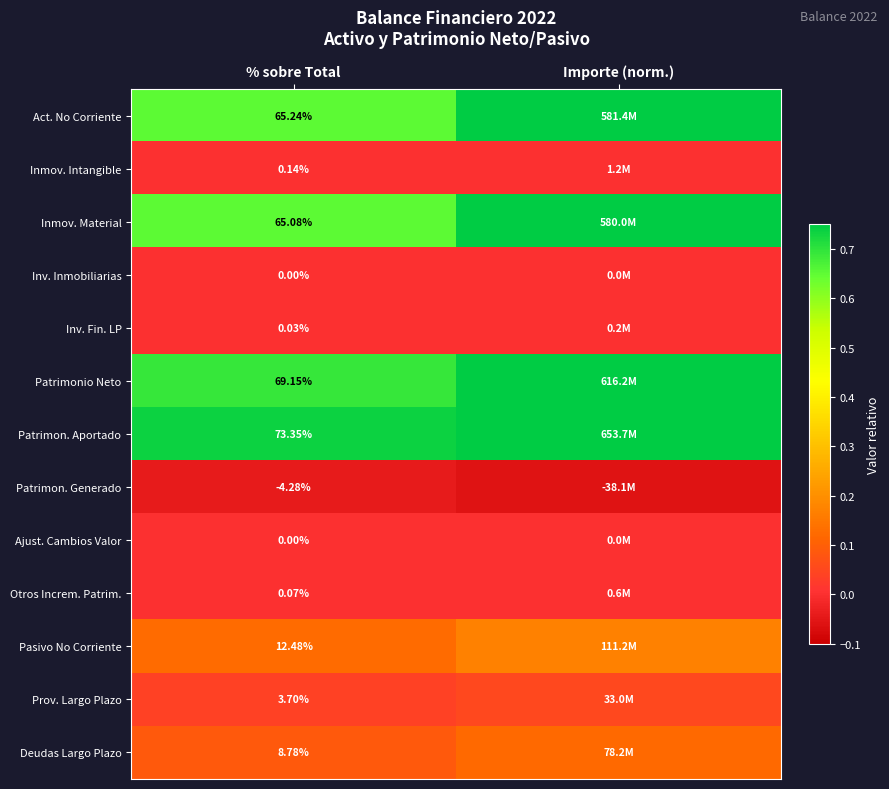

Which has a higher value, Importe (norm.) or % sobre Total?

Importe (norm.)